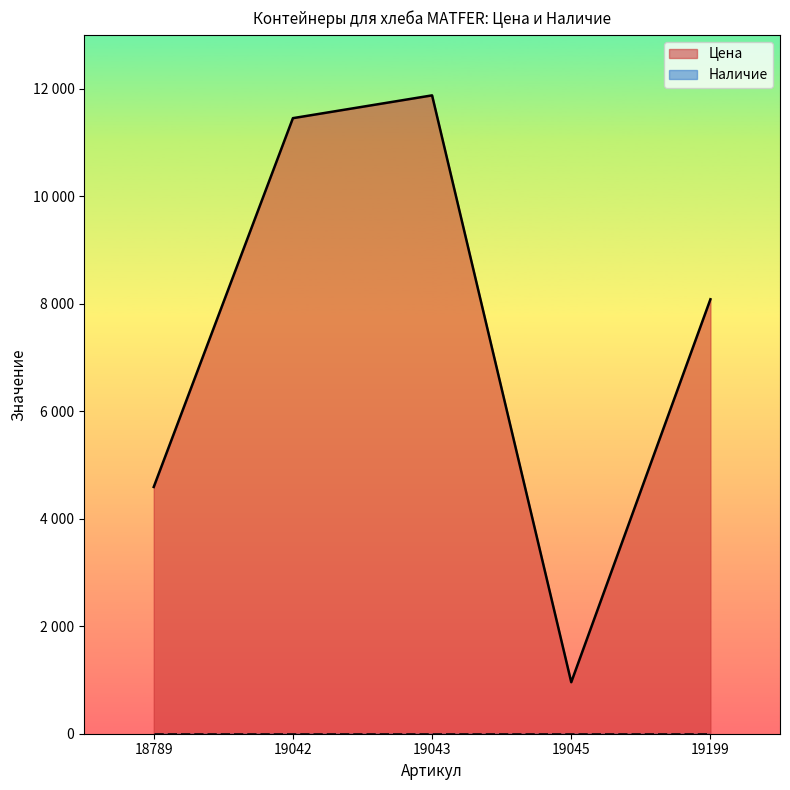

What is the greatest value displayed?

11874